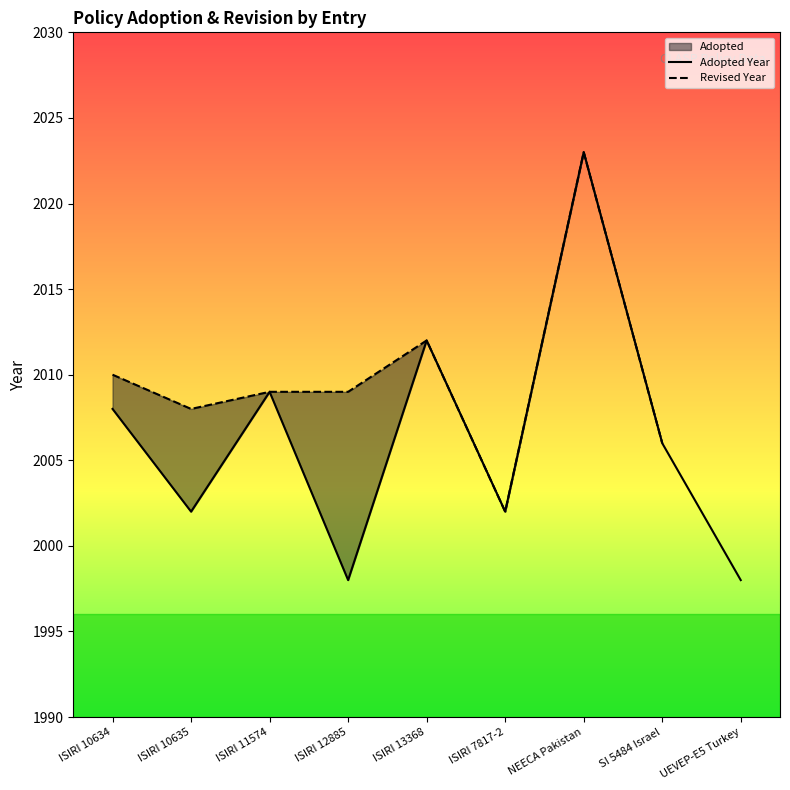

Which series has the largest range (max minus min)?

Adopted Year